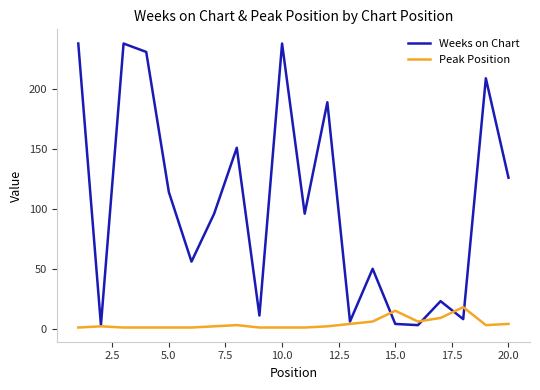

What is the highest value of the Peak Position series?

18